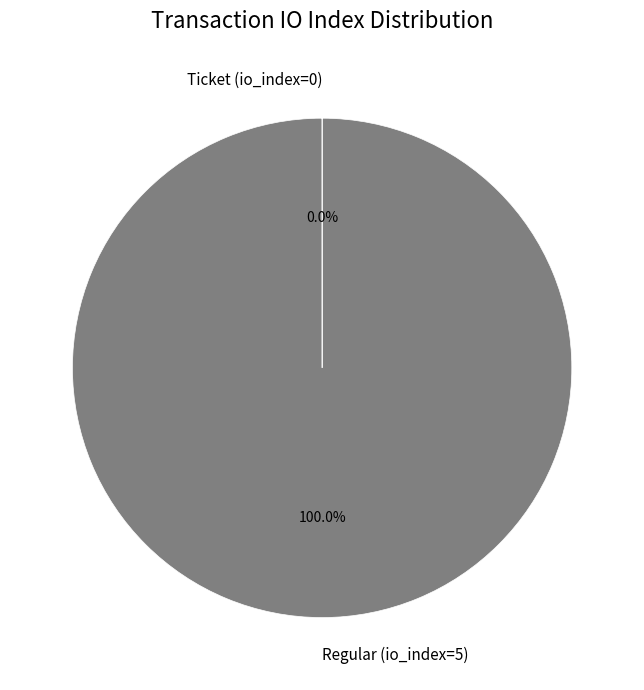

Is there any slice that represents more than half of the pie?

Yes